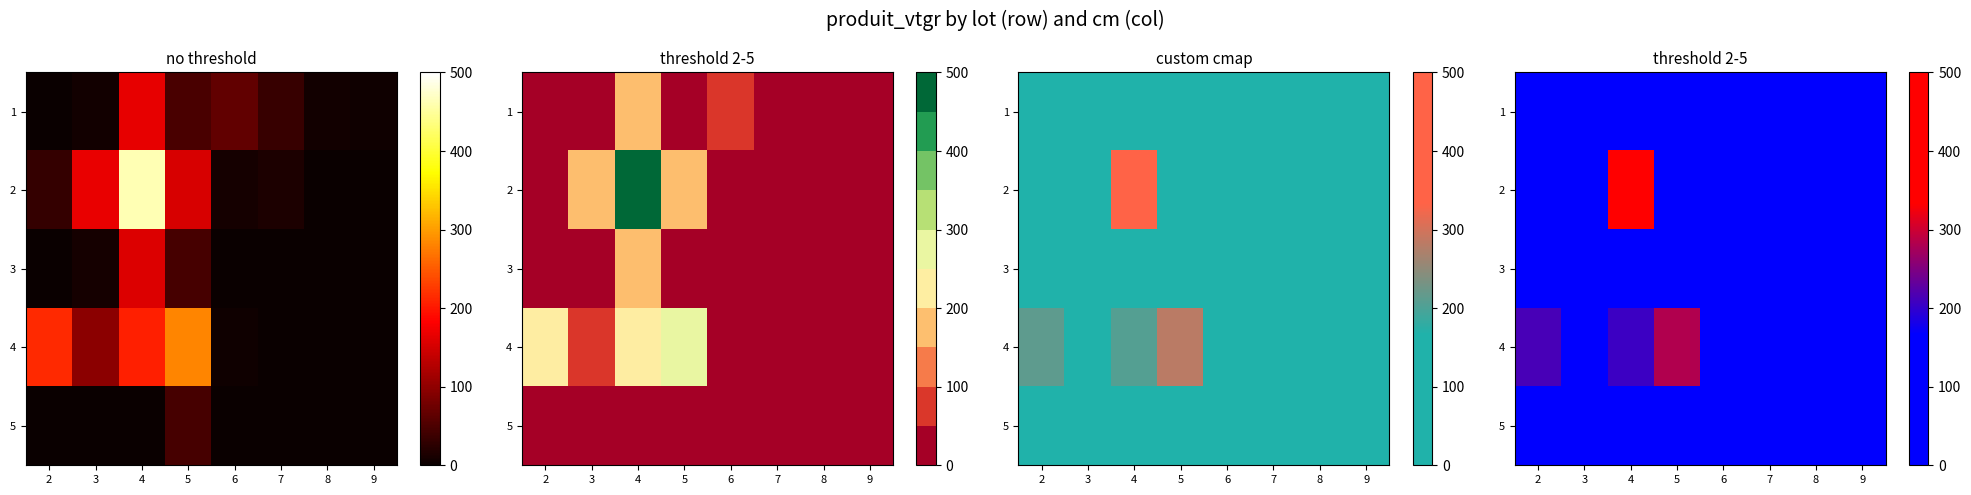

Which series has the largest total across all categories?

2